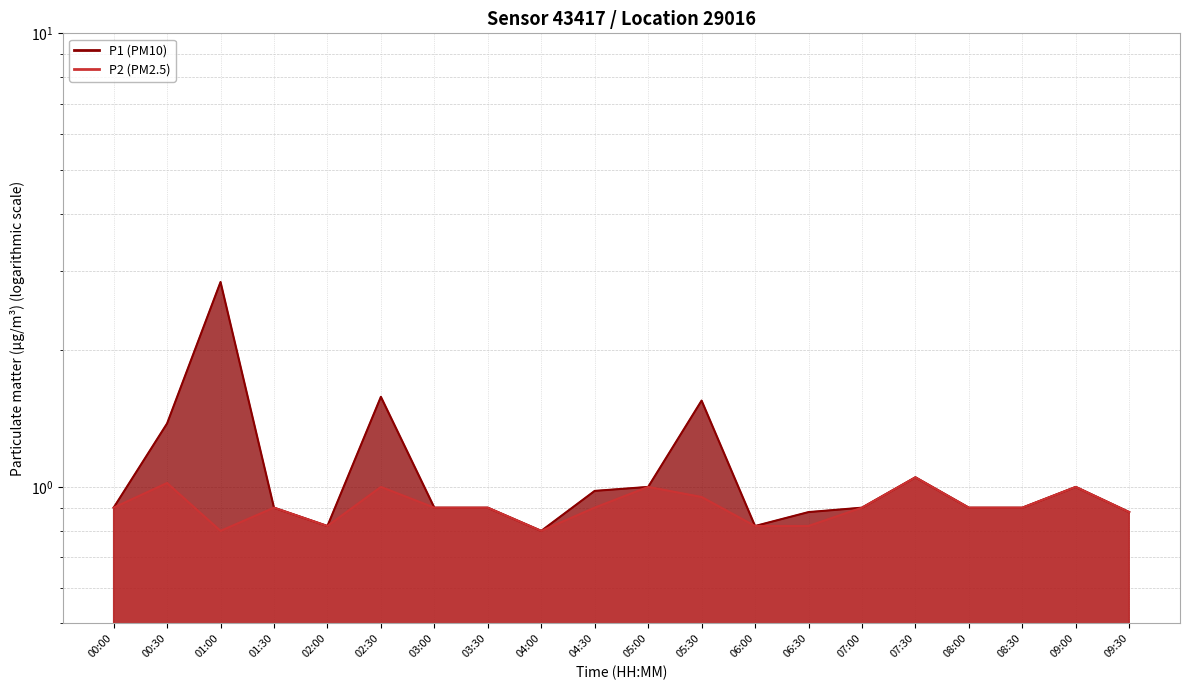

Rank the categories by P2 value from lowest to highest.

01:00, 04:00, 02:00, 06:00, 06:30, 09:30, 00:00, 01:30, 03:00, 03:30, 04:30, 07:00, 08:00, 08:30, 05:30, 02:30, 05:00, 09:00, 00:30, 07:30